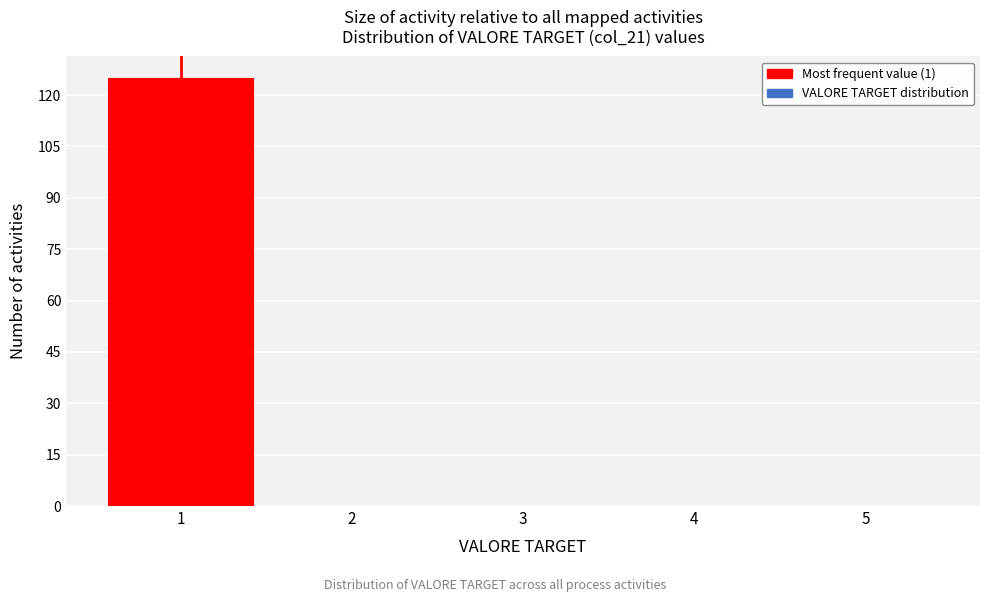

How tall is the bar that spans 0.5 to 1.5 on the x-axis? The values are not printed on the chart, so give them approximately, as read against the axis.

126